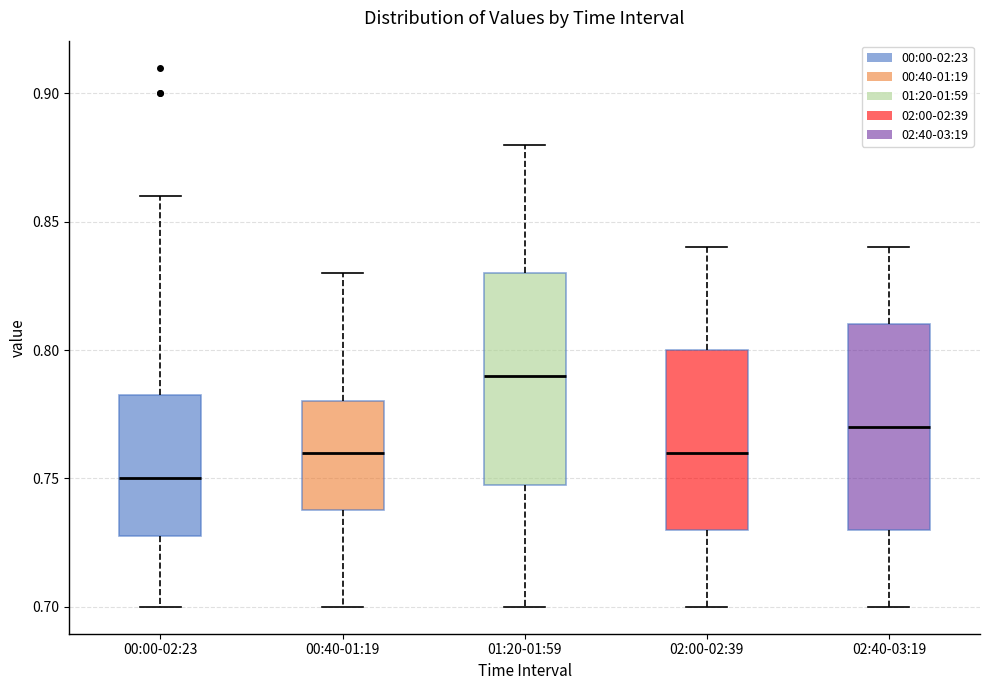

Where is the upper edge of the box for 00:00-02:23 on the y-axis? The values are not printed on the chart, so give them approximately, as read against the axis.

0.785